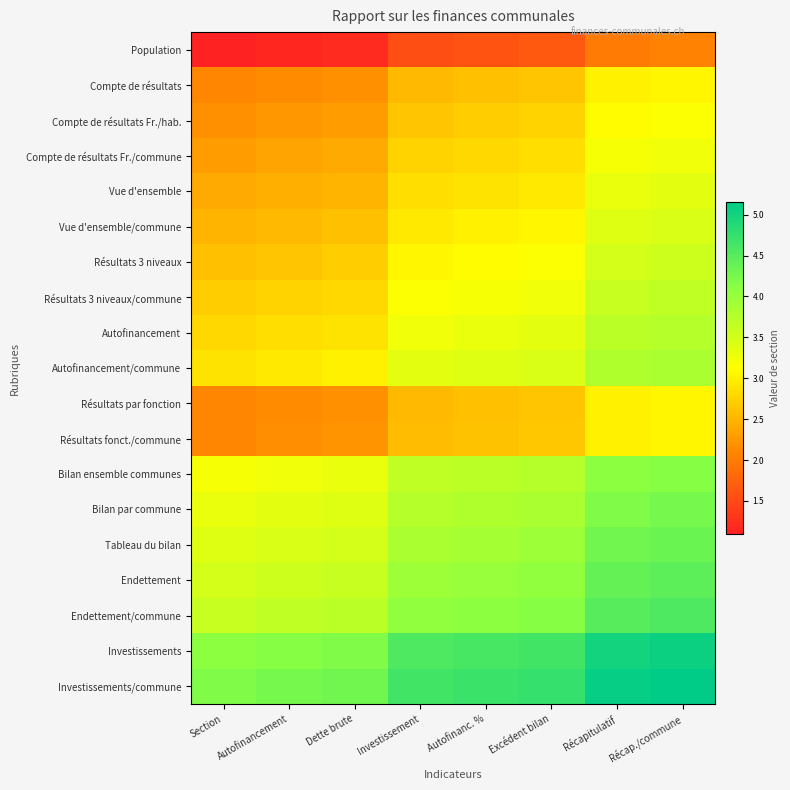

Which label corresponds to the largest value in the chart?

Récap./commune